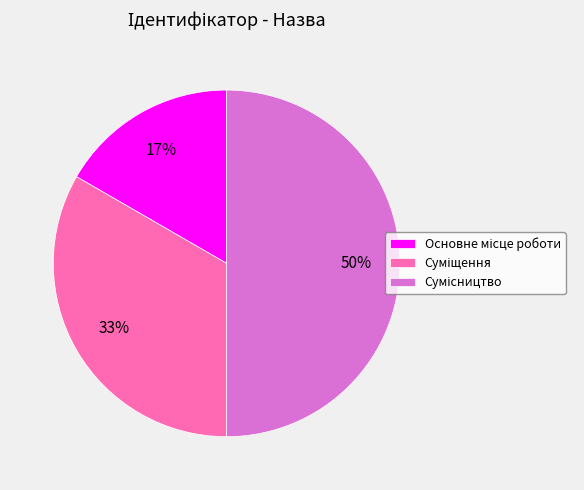

To the nearest percent, what is the average slice percentage?

33%